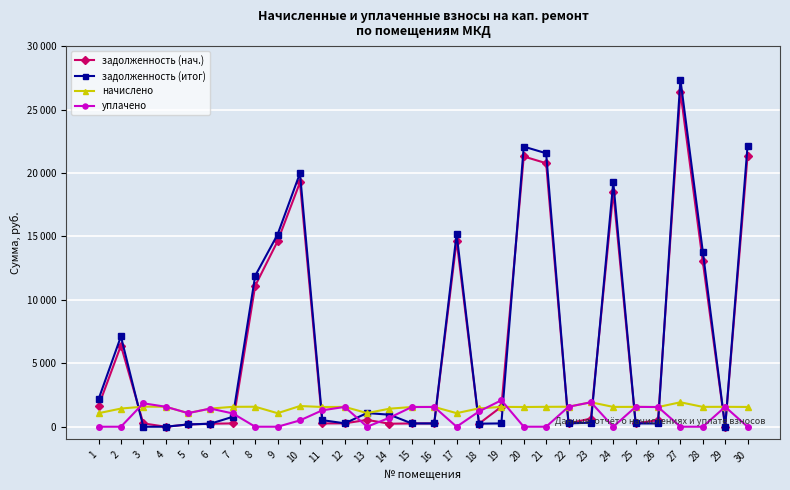

Is this an area chart (filled region under the line)?

No